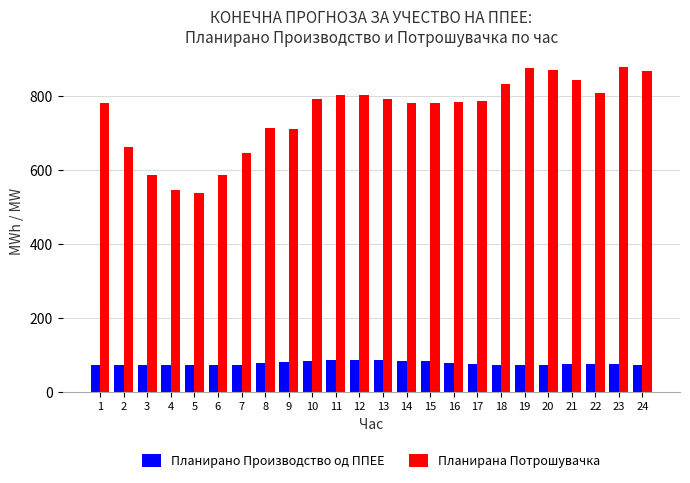

What is the greatest value displayed?

878.3